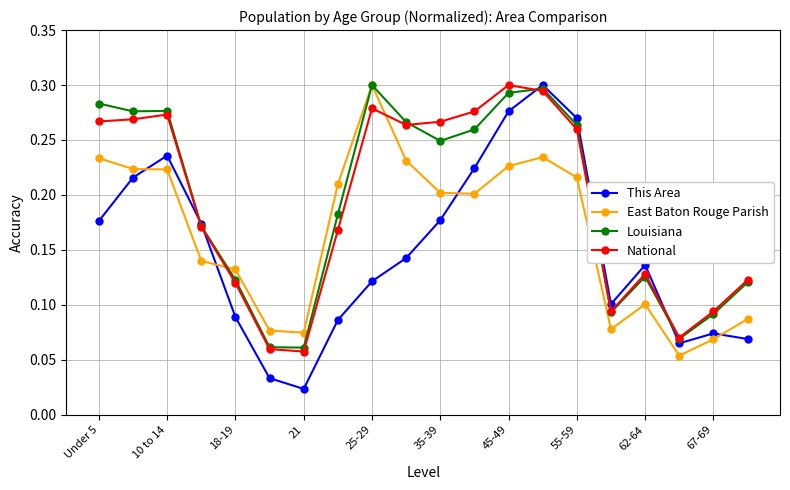

What are all the series names shown in the legend?

This Area, East Baton Rouge Parish, Louisiana, National